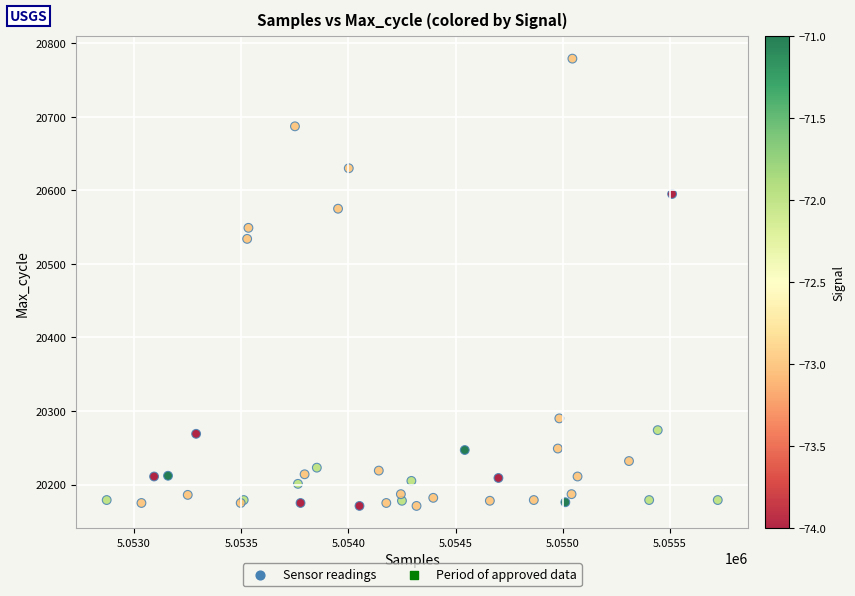

What Y value in the scatter plot is closest to 20475?

20534